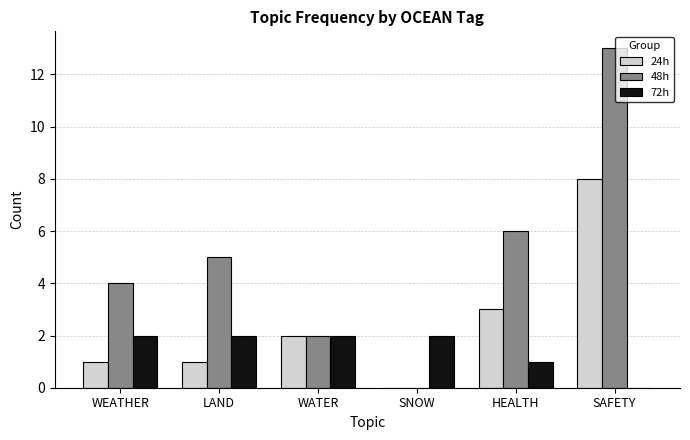

What is the maximum value for 24h?

8